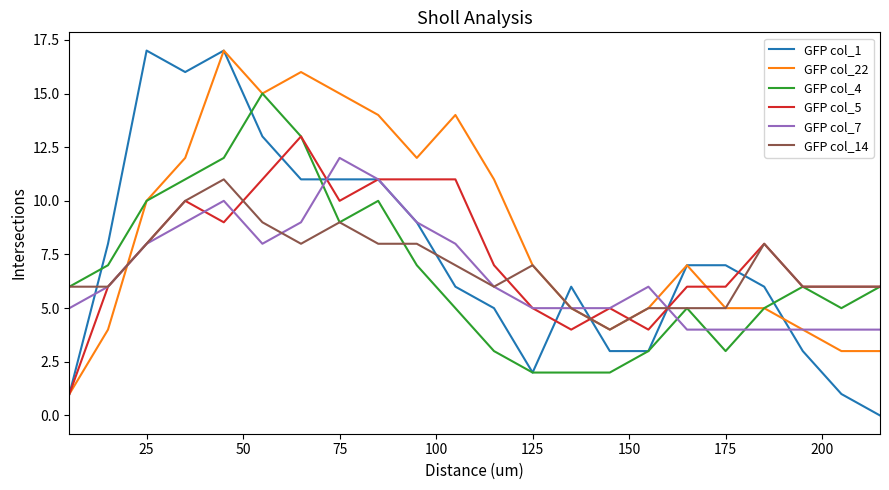

Count the number of categories in the chart.

22